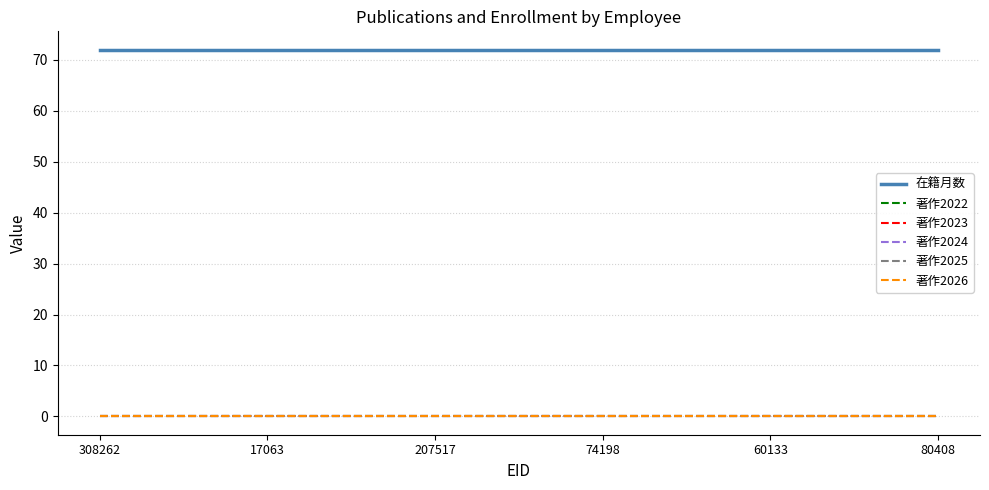

Does the chart display data point markers on the line(s)?

No